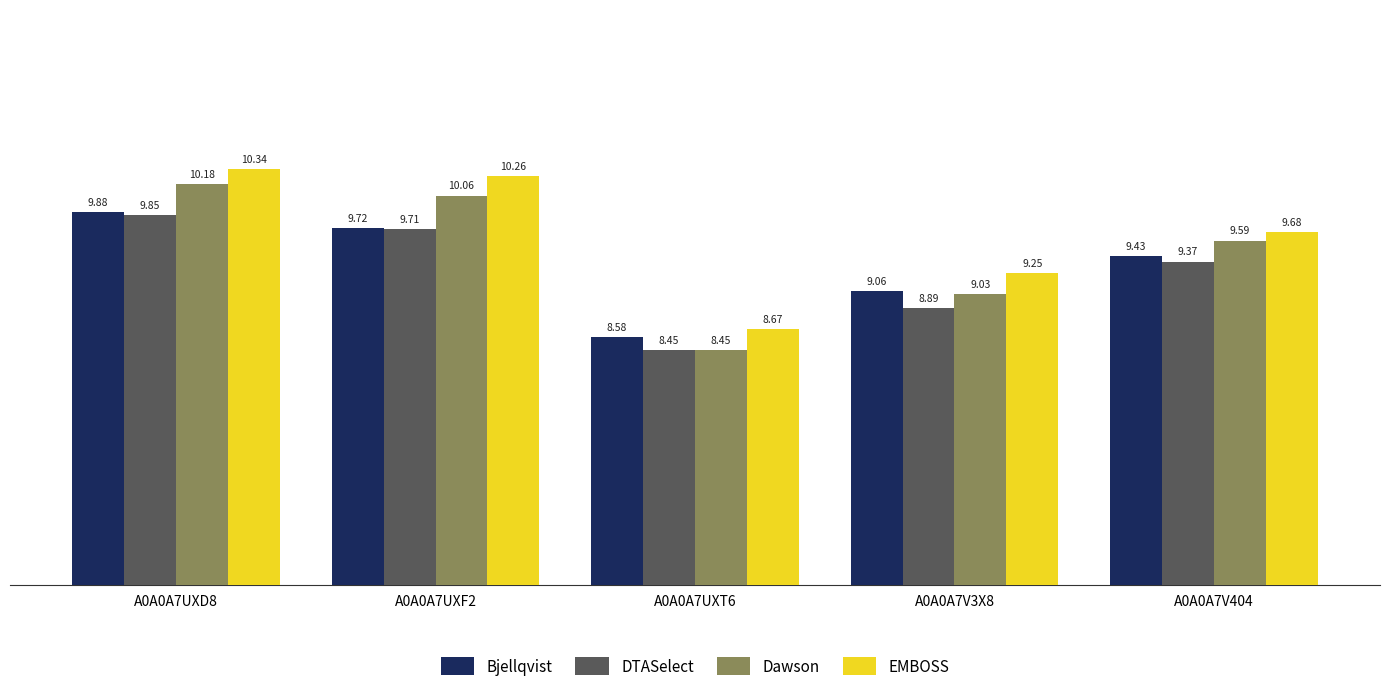

Is it true that Bjellqvist equals 8.6 at A0A0A7UXT6?

True